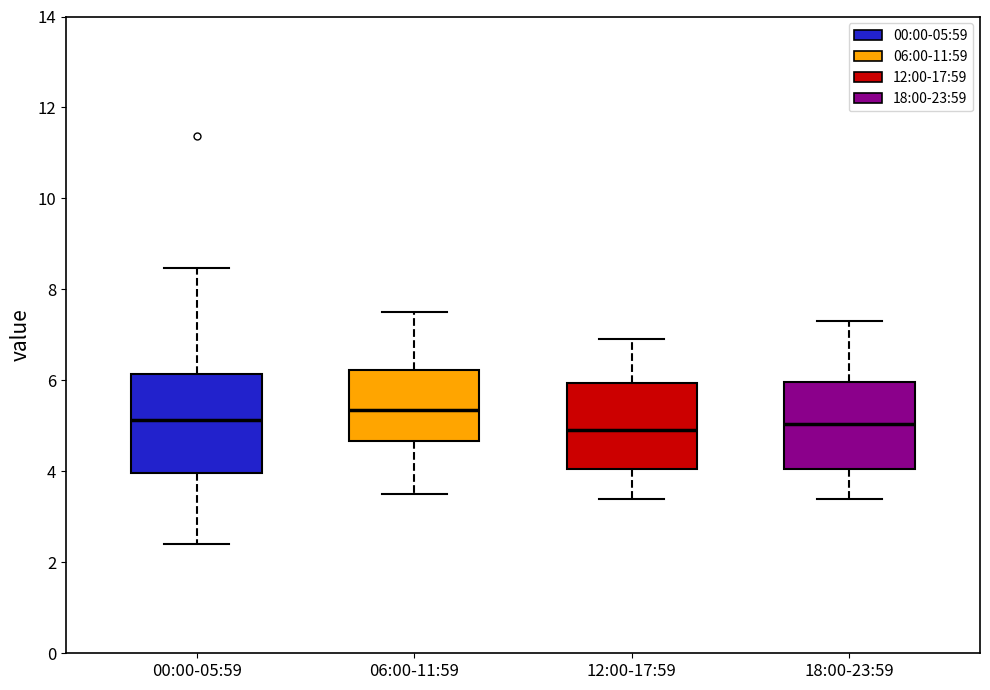

Which box is the tallest, from its lower edge to its upper edge?

00:00-05:59